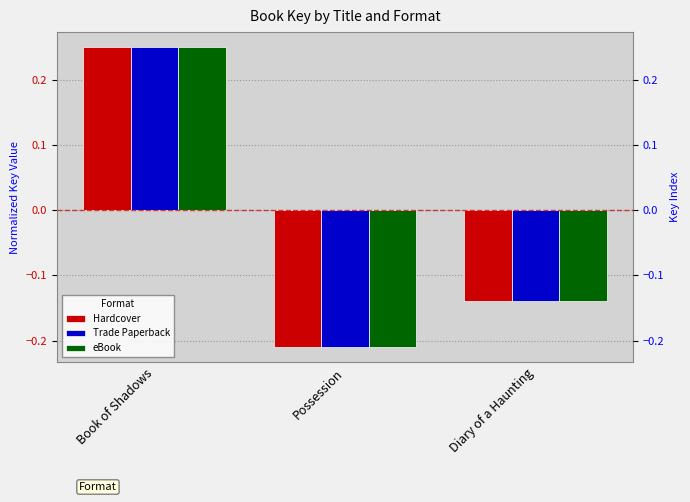

What position from the left is Diary of a Haunting?

3